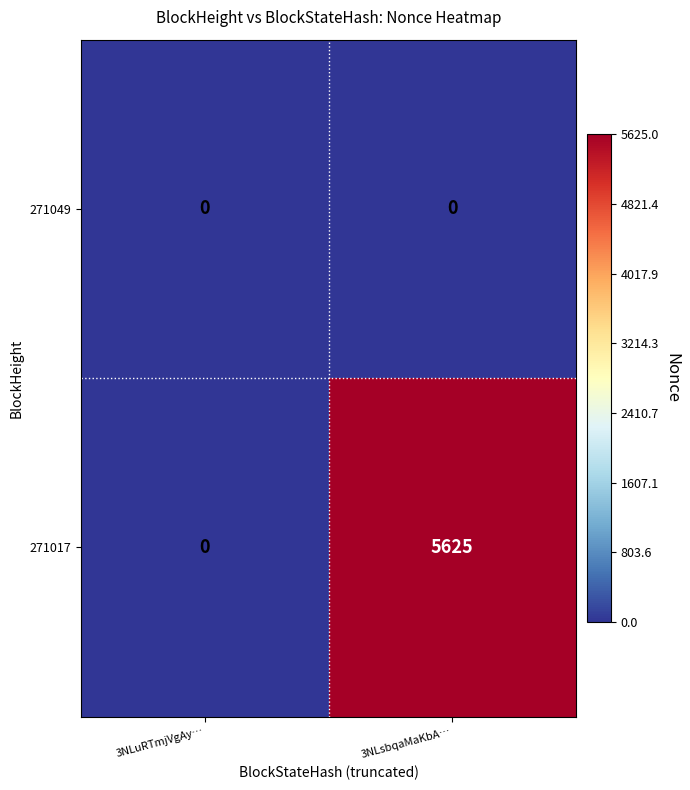

The value of 271017 at 3NLuRTmjVgAy… is 0. True or false?

True